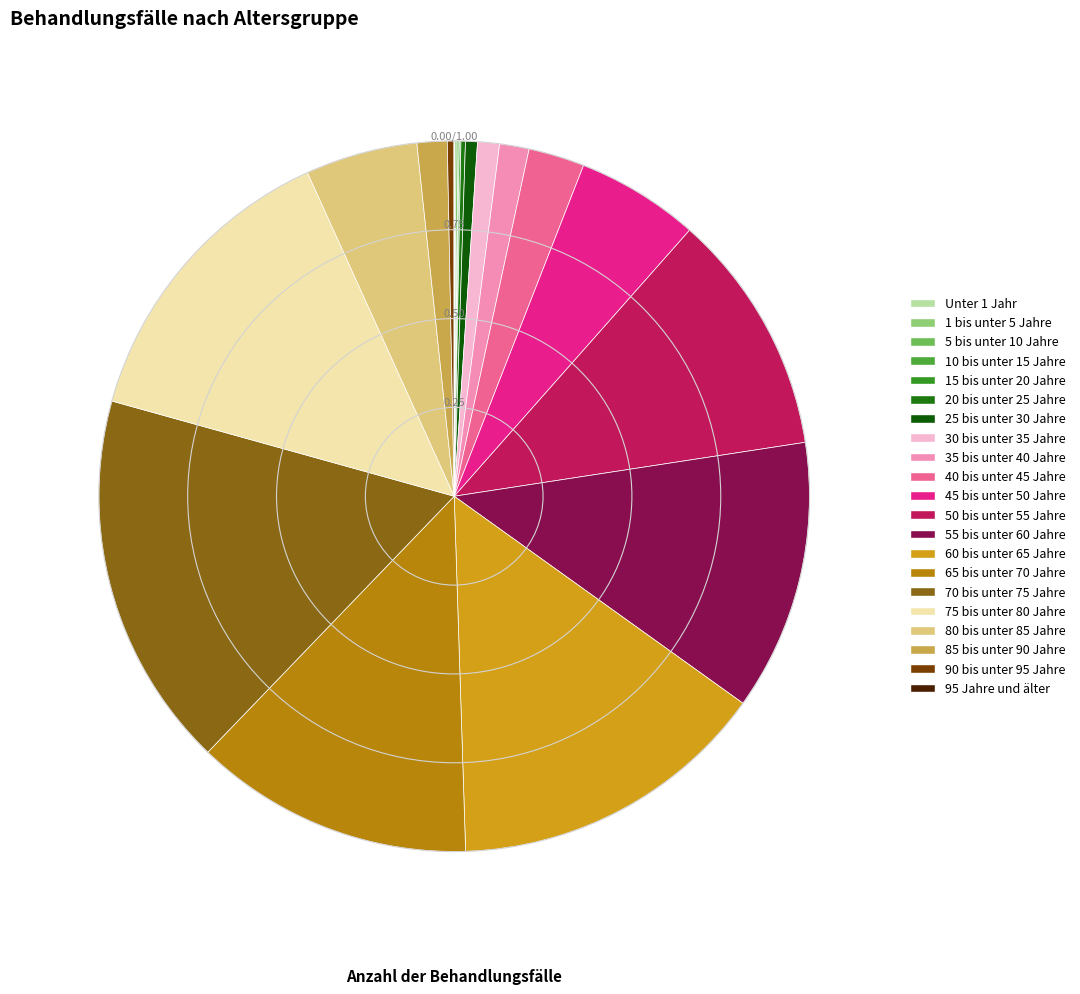

What is the change in value from 45 bis unter 50 Jahre to 65 bis unter 70 Jahre?

+801